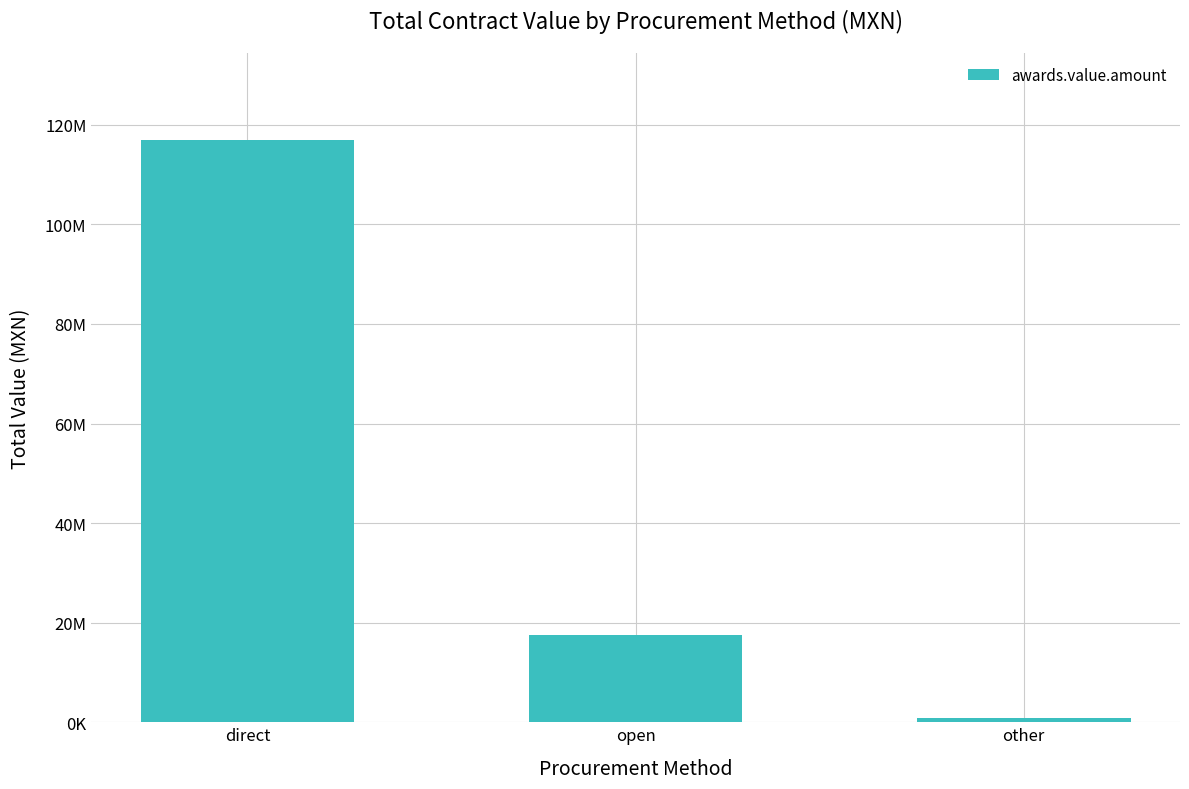

What is the value of the 1st bar from the left?

116870003.4